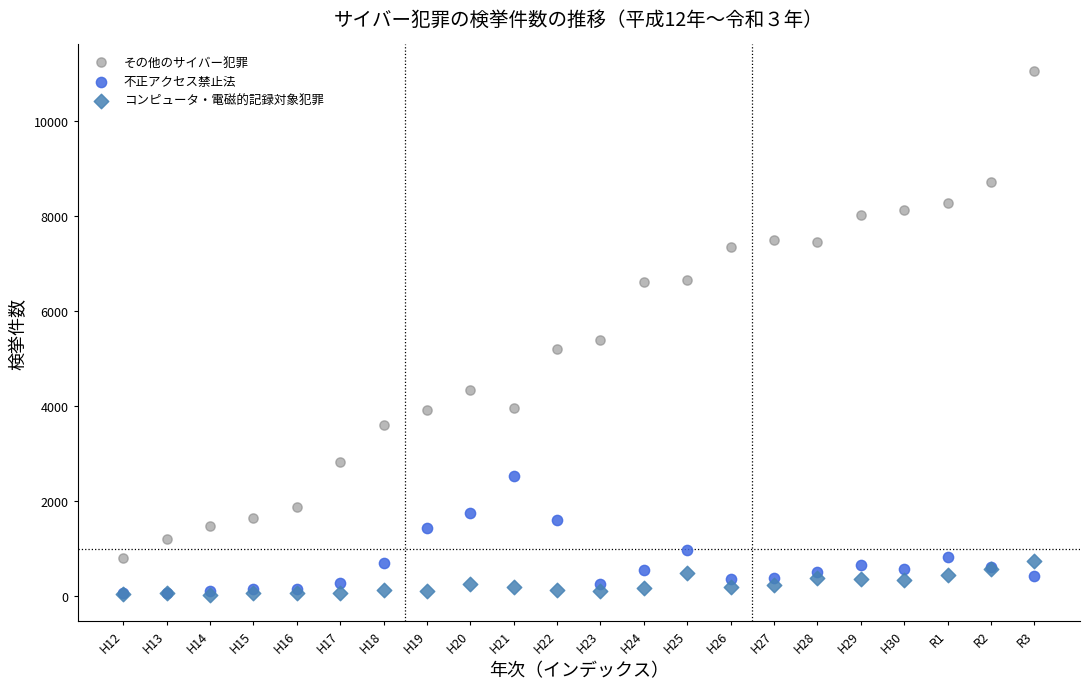

What are all the series names shown in the legend?

その他のサイバー犯罪, 不正アクセス禁止法, コンピュータ・電磁的記録対象犯罪